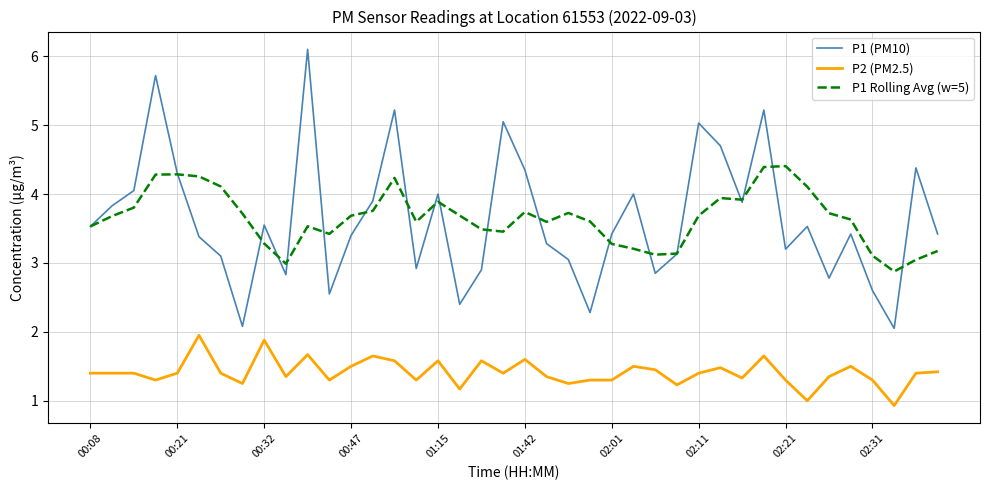

True or false: P1 (PM10) and P2 (PM2.5) cross at least once.

False